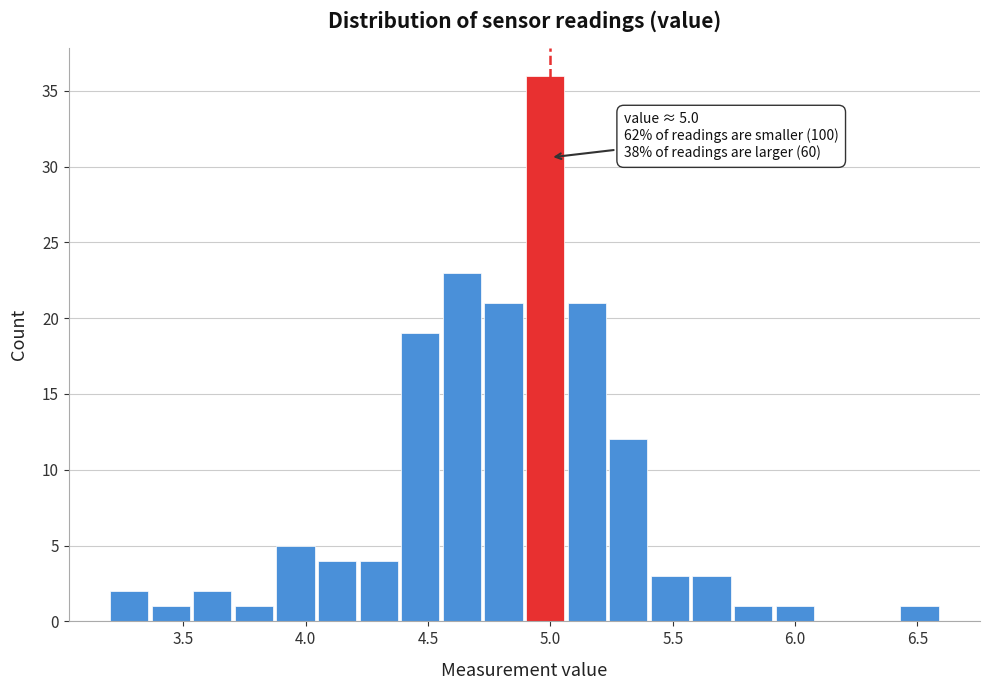

Read against the x-axis, roughly where is the centre of the tallest bar?

5.00